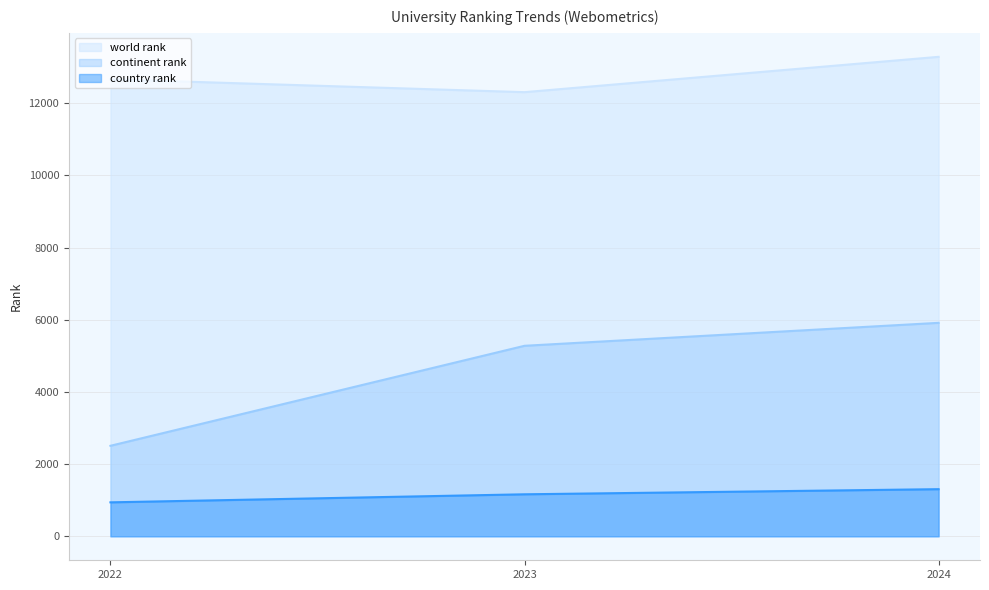

Reading left to right, transcribe all the data shown in this chart.

world rank: 2022=12664	2023=12307	2024=13286
continent rank: 2022=2508	2023=5279	2024=5915
country rank: 2022=941	2023=1164	2024=1306